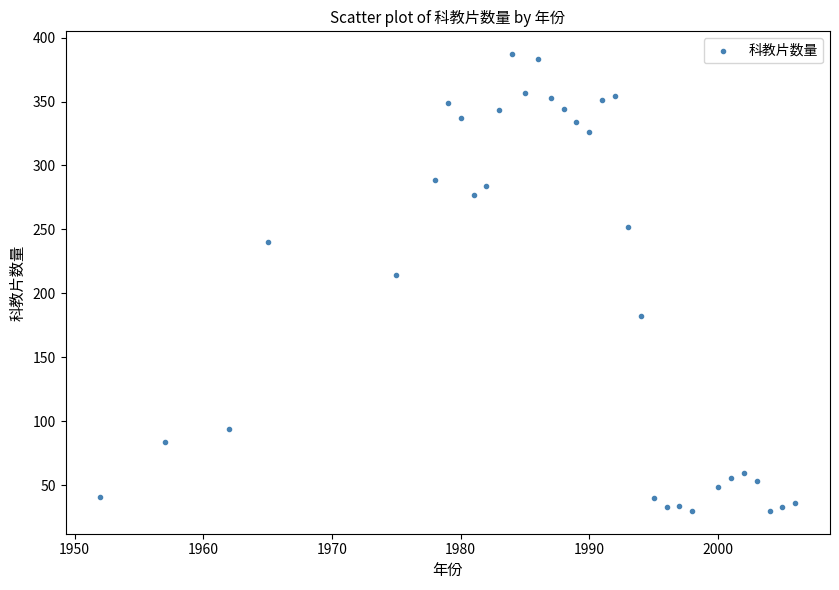

What is the range of Y values (max minus min)?

357